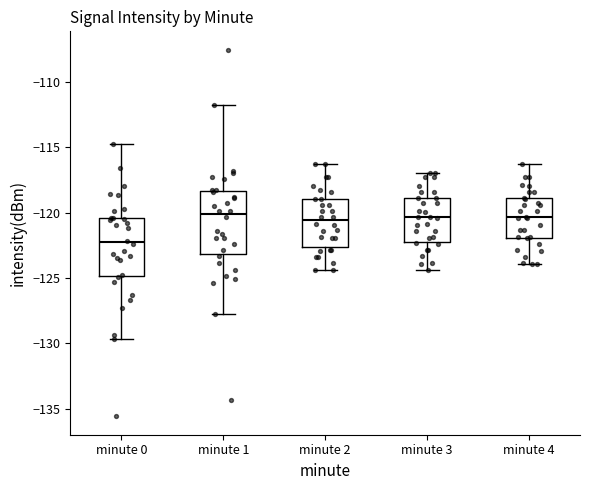

Reading left to right, read every box against the y-axis: the position of its median line, the range the box covers, and the ends of its whiskers. The values are not printed on the chart, so give them approximately, as read against the axis.

minute 0: median -122.5, box -125.0 to -120.5, whiskers -129.5 to -114.5
minute 1: median -120.0, box -123.0 to -118.5, whiskers -127.5 to -111.5
minute 2: median -120.5, box -122.5 to -119.0, whiskers -124.5 to -116.5
minute 3: median -120.5, box -122.0 to -119.0, whiskers -124.5 to -117.0
minute 4: median -120.5, box -122.0 to -119.0, whiskers -124.0 to -116.5